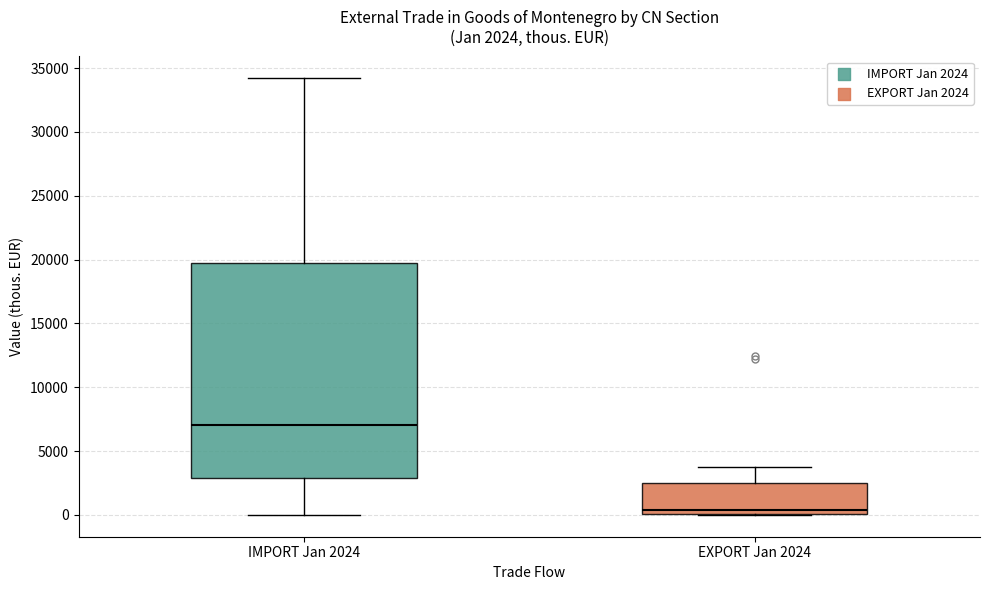

Which box's median line is the lowest?

EXPORT Jan 2024